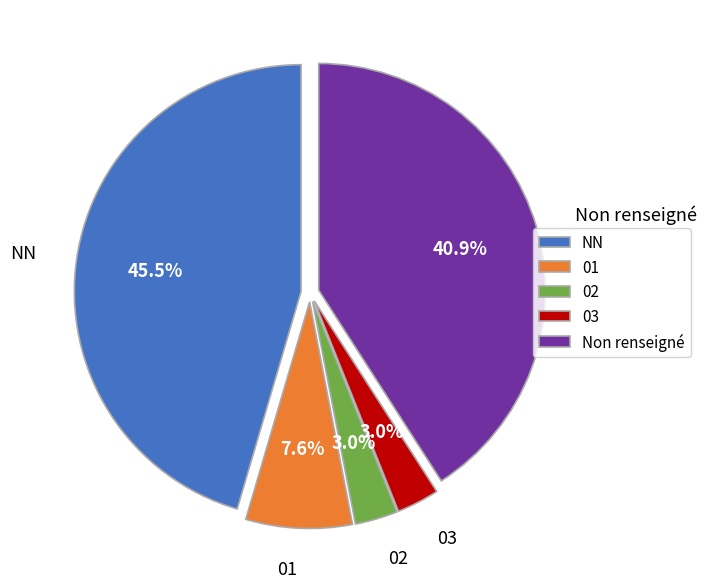

Does any single category account for the majority?

No